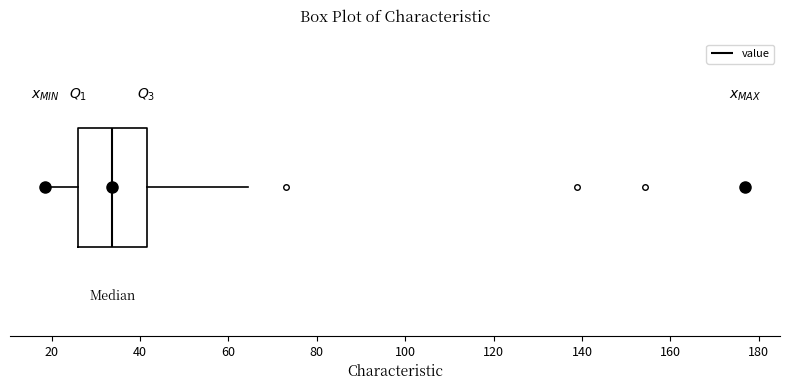

Transcribe this box plot: give where the median line is, the range the box spans, and where the two whiskers end, as read against the x-axis. The values are not printed on the chart, so give them approximately, as read against the axis.

median 34, box 26 to 42, whiskers 18 to 64